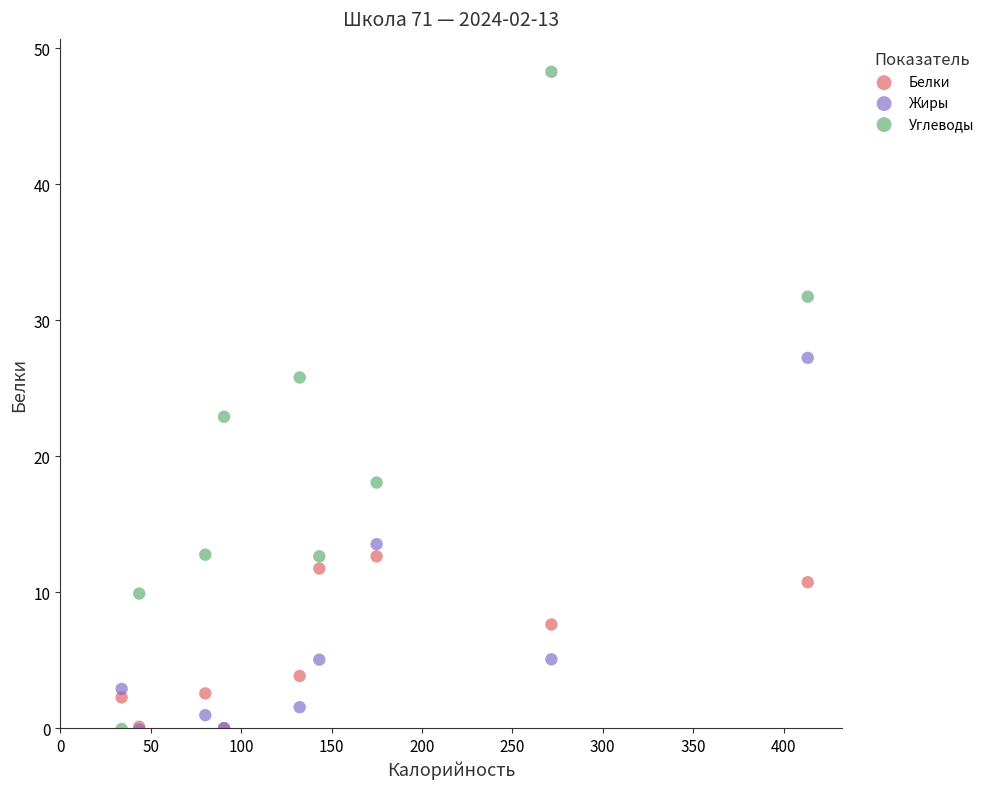

Across all series, what Y value is closest to 24?

22.9